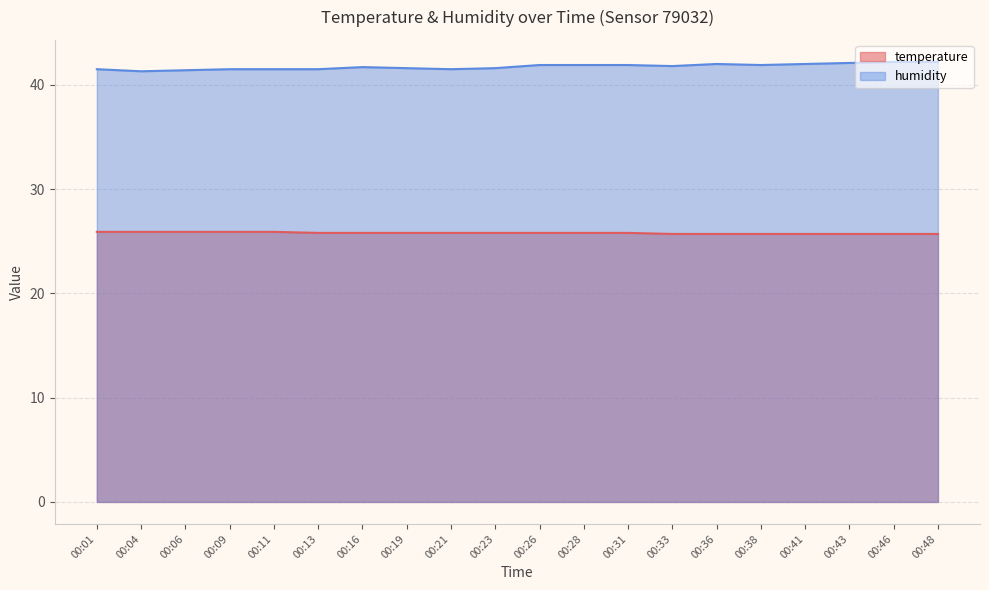

List the series in order of their peak value, highest first.

humidity, temperature